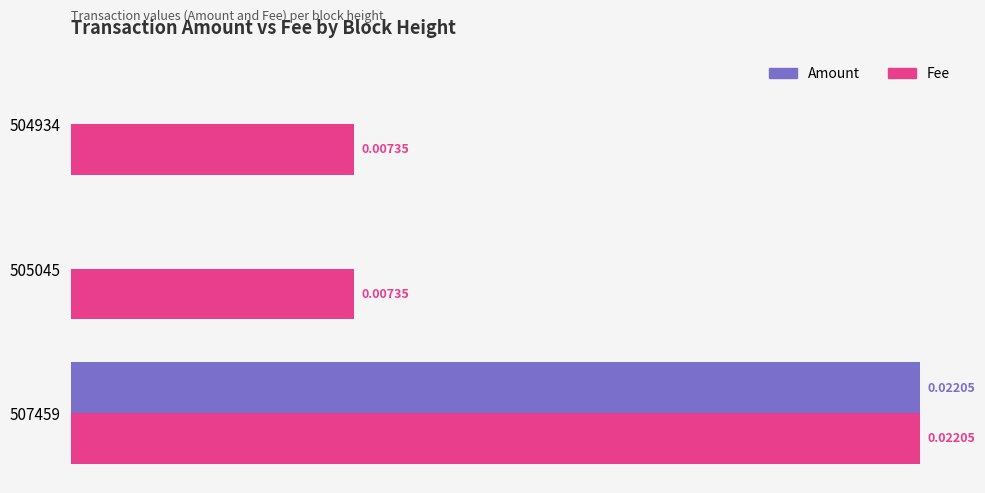

What are all the series names shown in the legend?

Amount, Fee